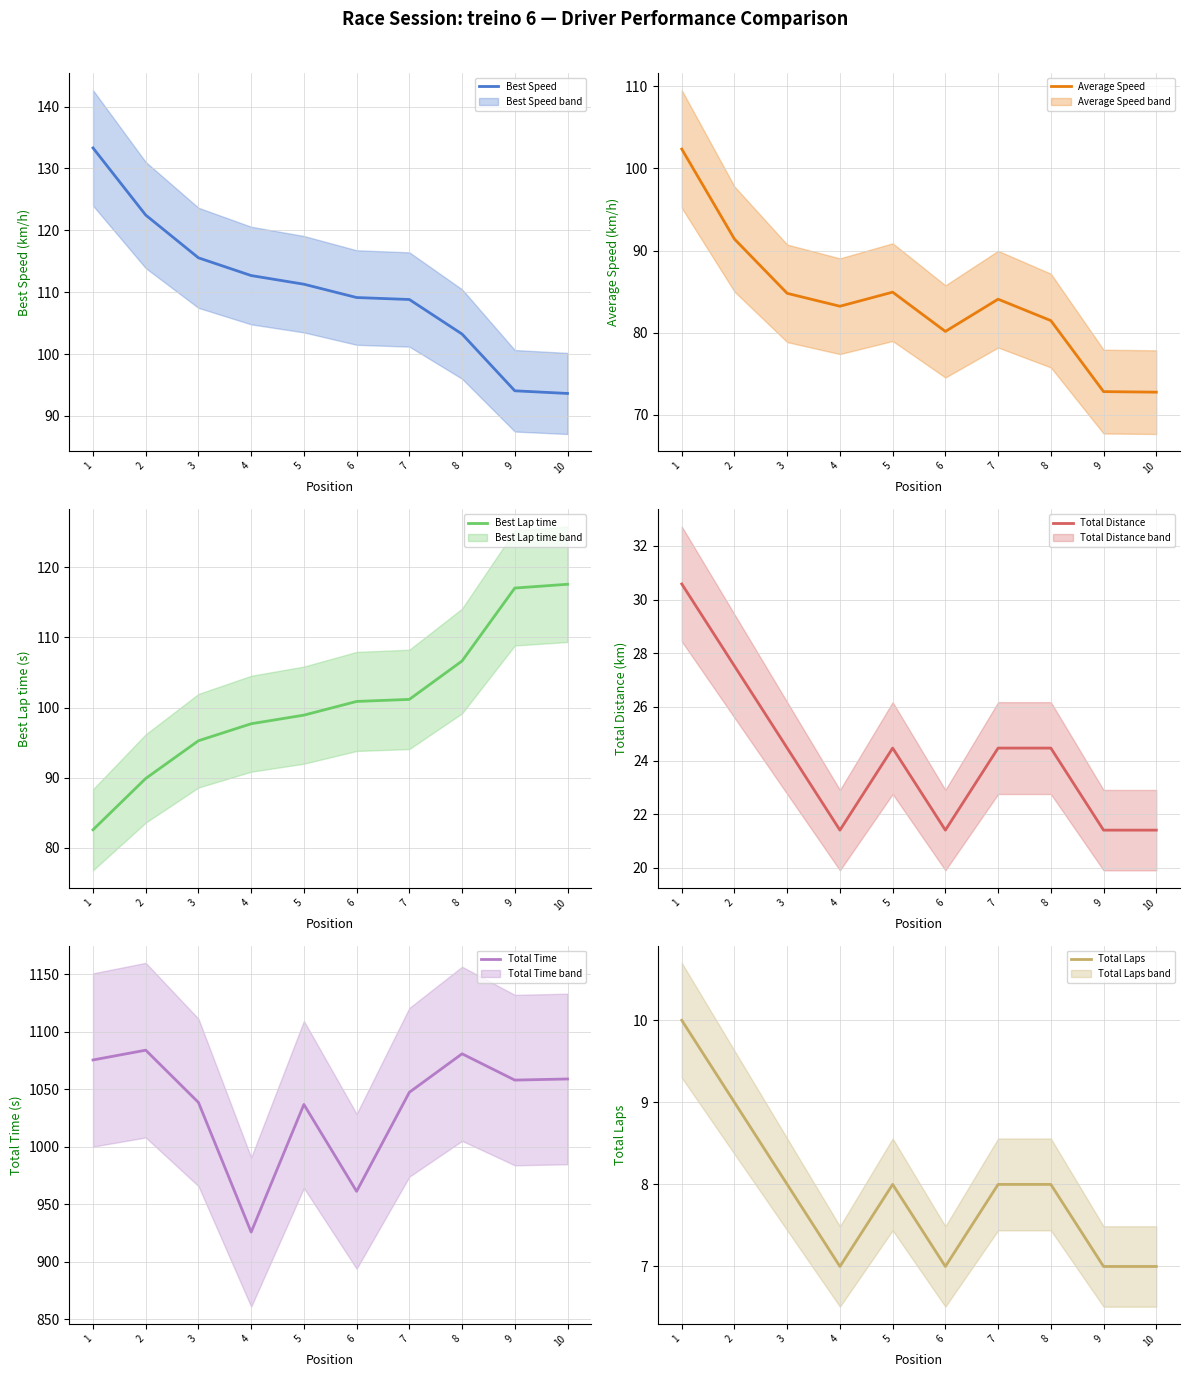

True or false: Best Lap time and Total Distance intersect in this chart.

False